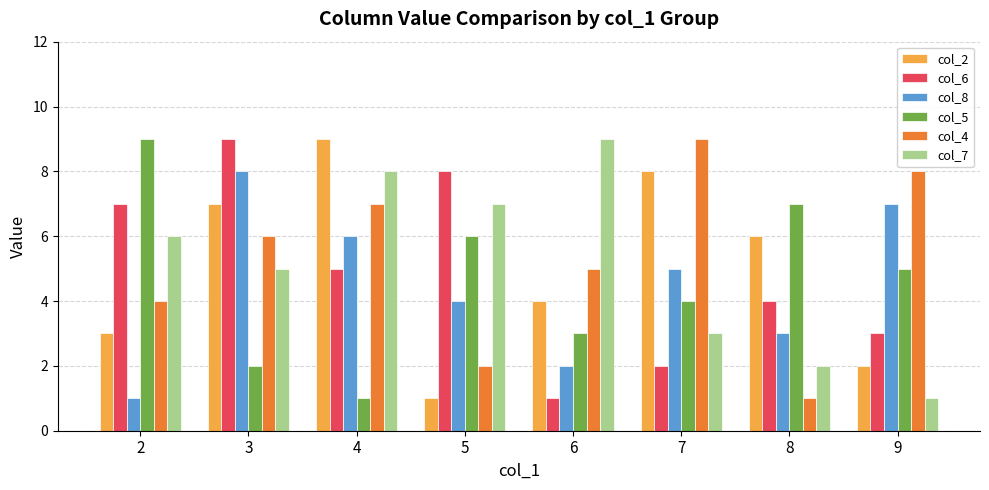

At which category is the sum across all series the highest?

3